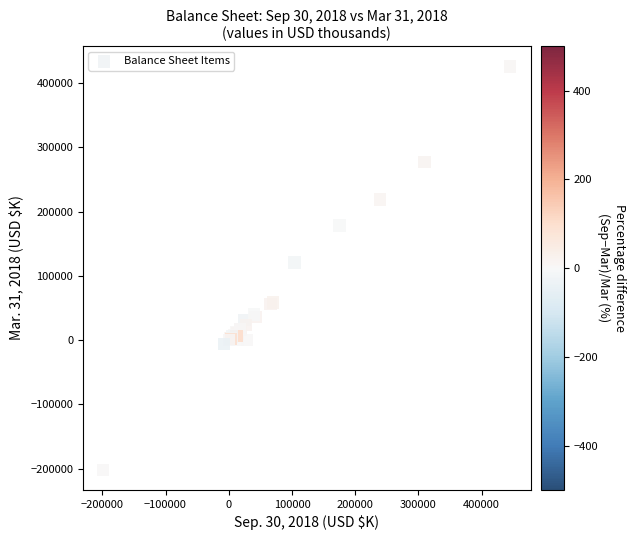

What Y value in the scatter plot is closest to 112163?

120559